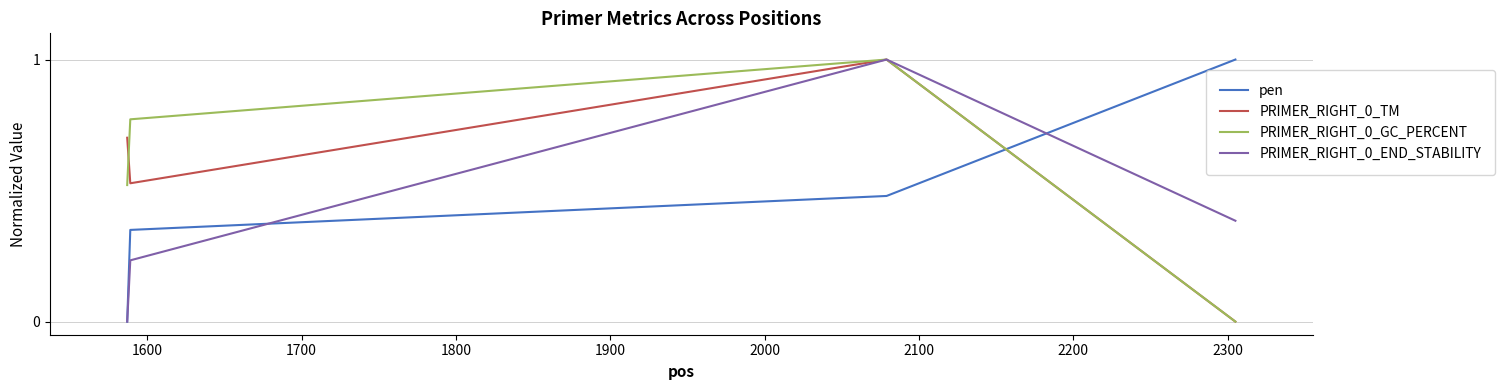

In PRIMER_RIGHT_0_TM, how many points are higher than both neighbors (excluding endpoints)?

1